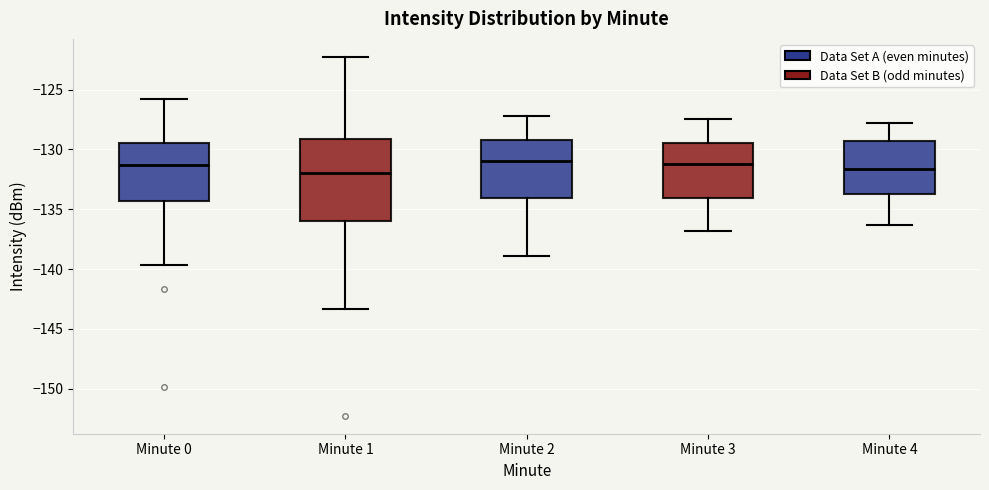

Which box is the tallest, from its lower edge to its upper edge?

Minute 1